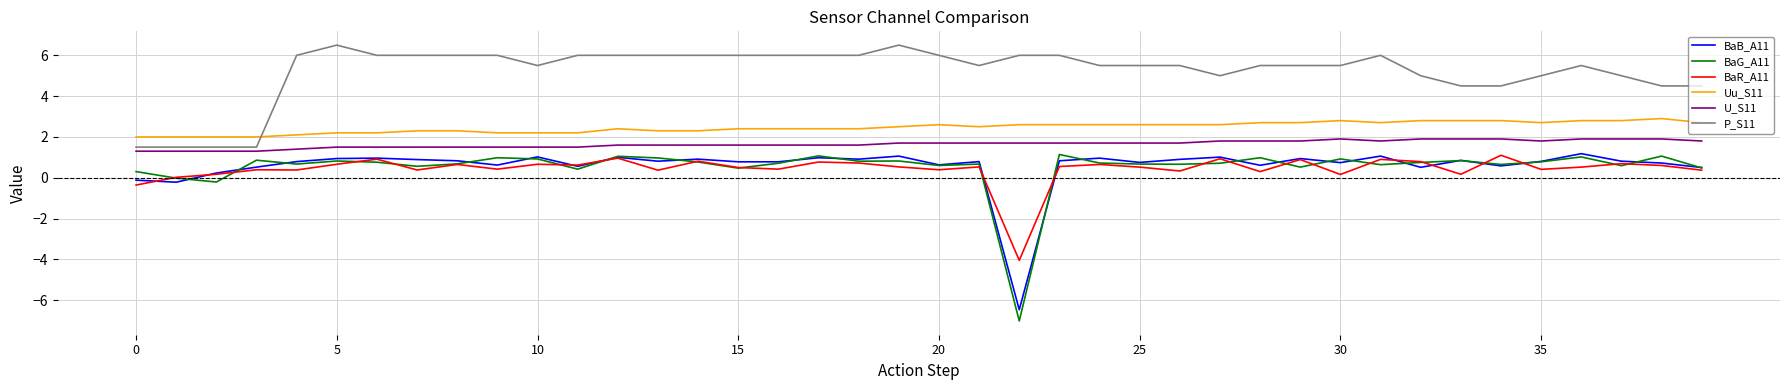

True or false: U_S11 and BaG_A11 intersect in this chart.

False